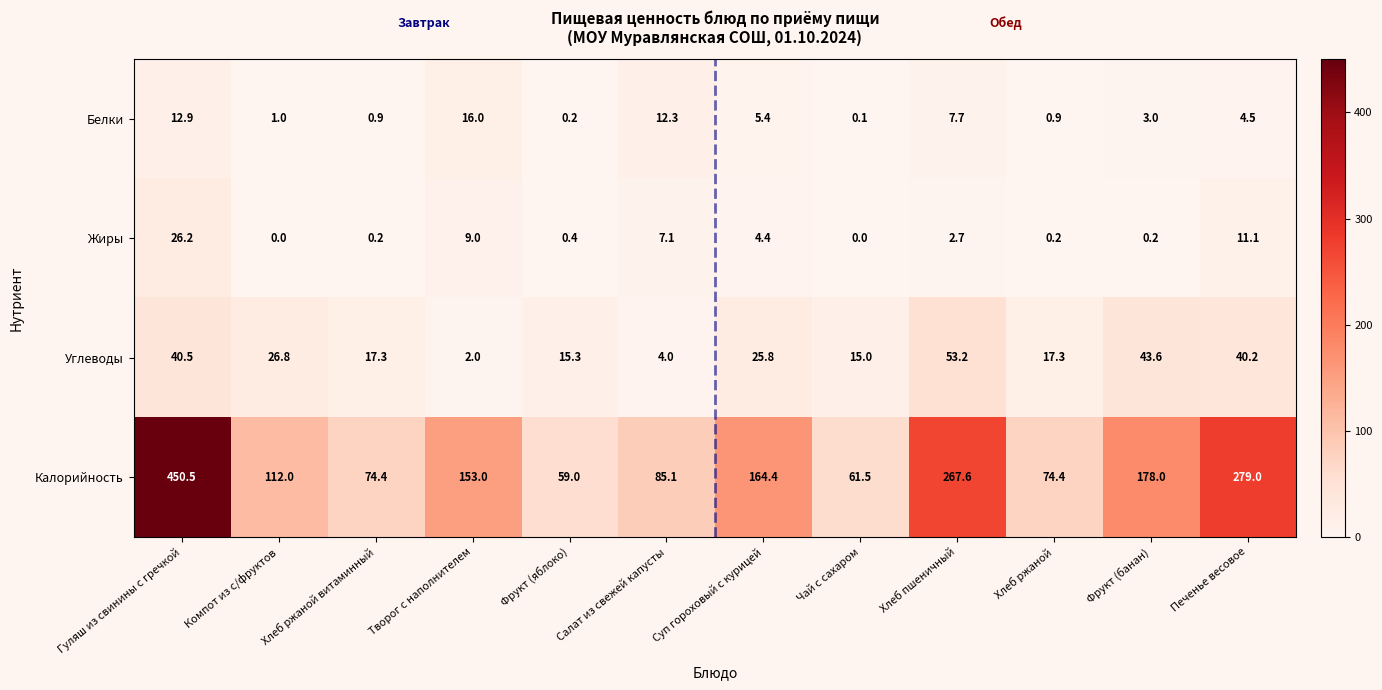

Rank the series by their maximum value, from lowest to highest.

Белки, Жиры, Углеводы, Калорийность